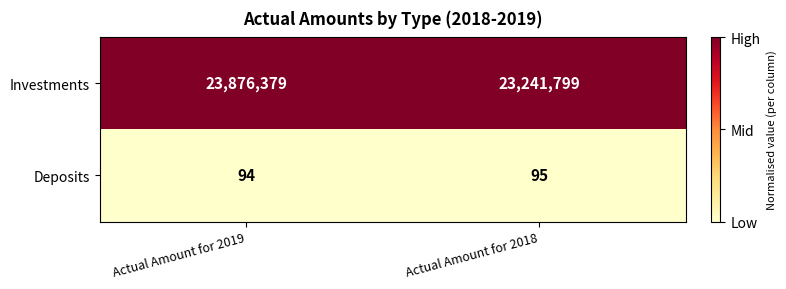

Reading left to right, what are all the values shown in this chart?

Investments: Actual Amount for 2019=23876379	Actual Amount for 2018=23241799
Deposits: Actual Amount for 2019=94	Actual Amount for 2018=95